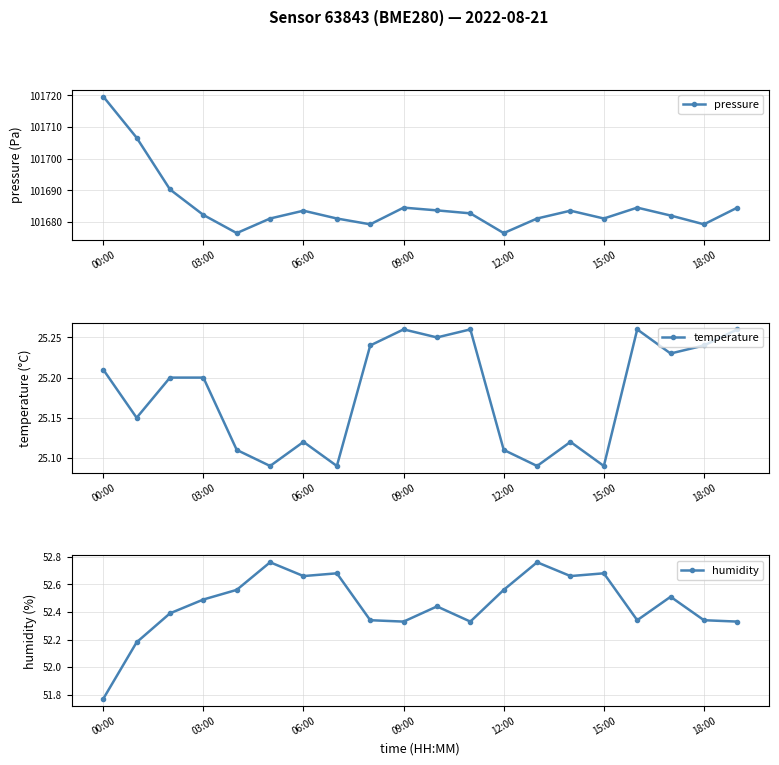

What is the sum of all pressure values?

2033703.2